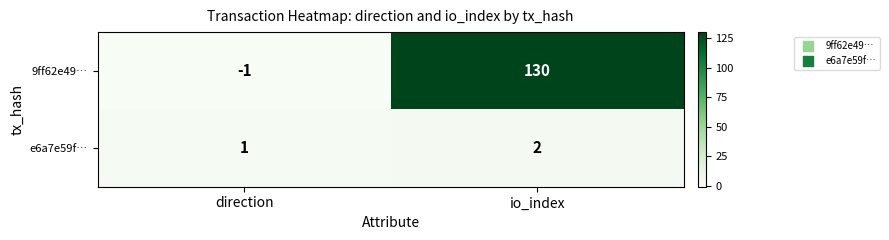

What is the sum of all 9ff62e49… values?

129